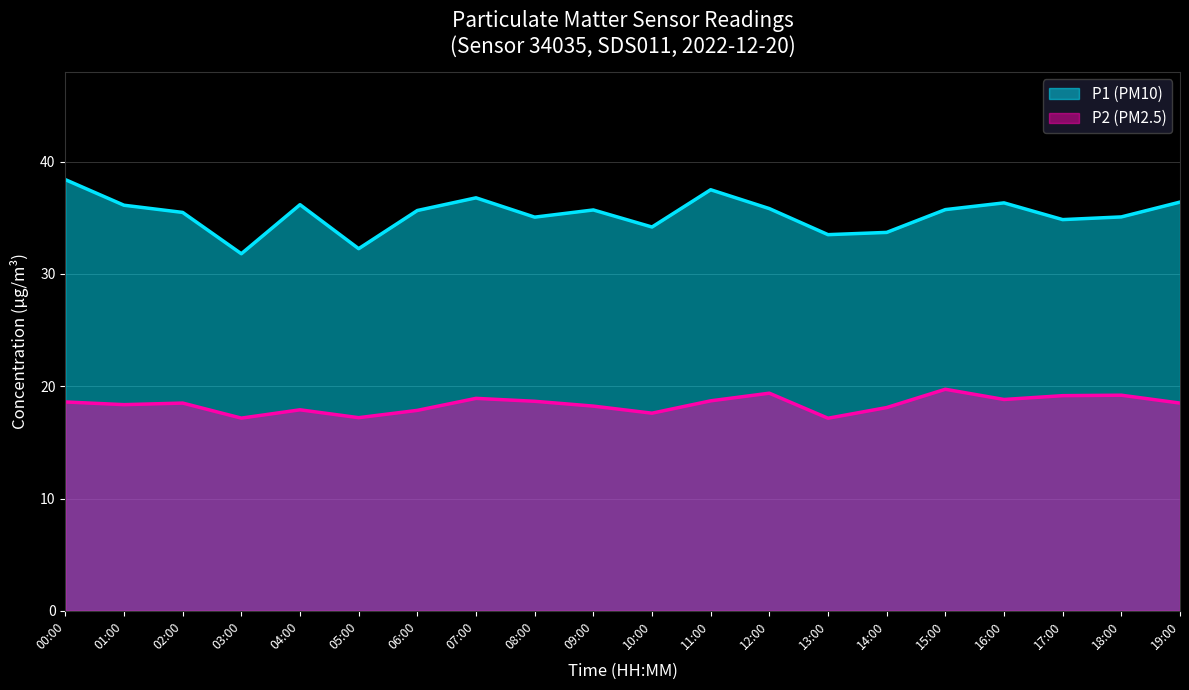

Which series has the widest spread of values?

P1 (PM10)